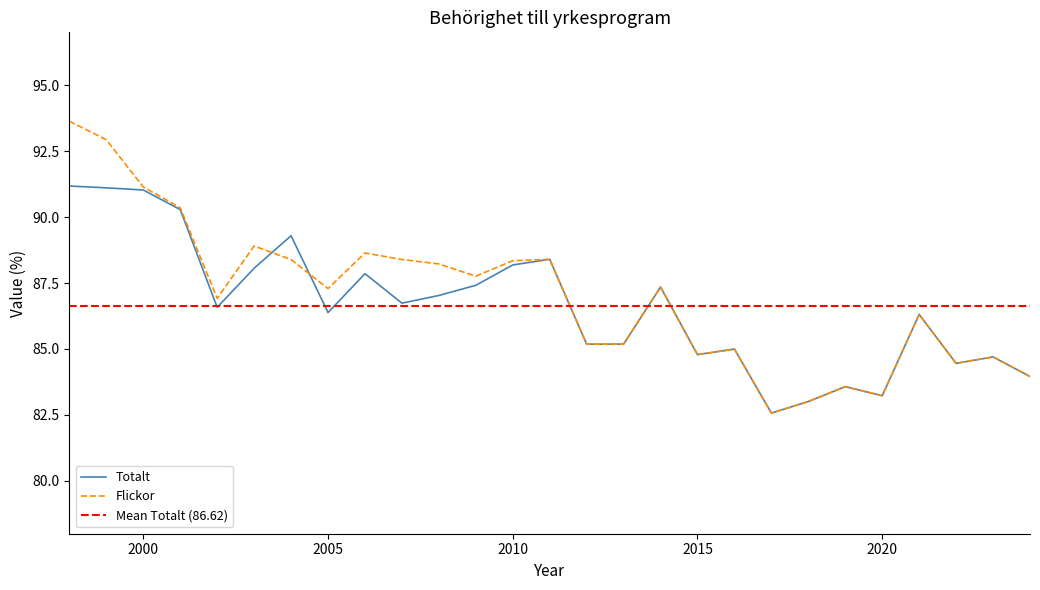

List the labels in order of Flickor value, smallest first.

2017, 2018, 2020, 2019, 2024, 2022, 2023, 2015, 2016, 2012, 2013, 2021, 2002, 2005, 2014, 2009, 2008, 2010, 2004, 2007, 2011, 2006, 2003, 2001, 2000, 1999, 1998